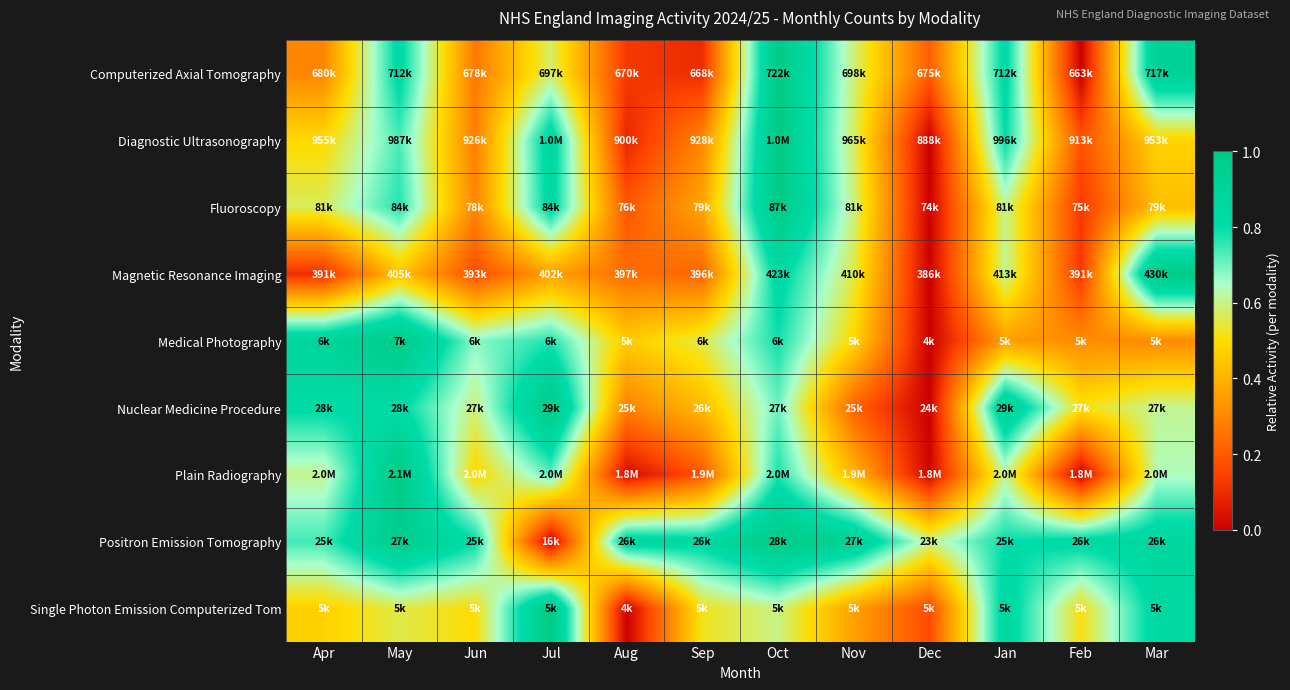

Which has a higher value, Jun or Mar?

Mar